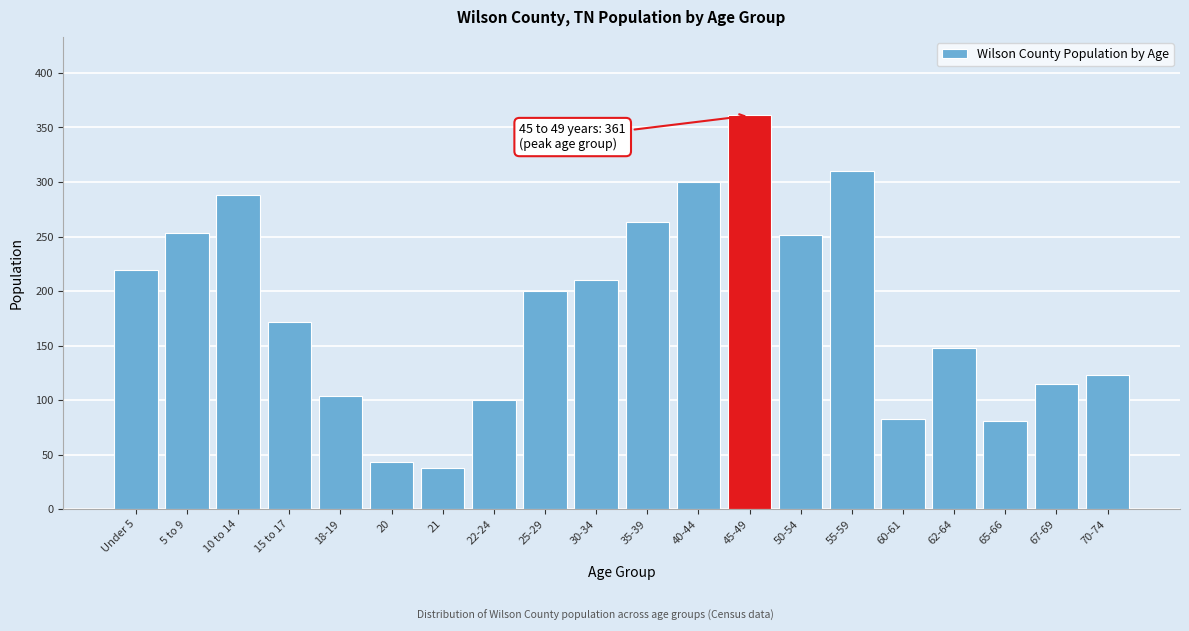

Reading left to right, extract all data points from this chart.

Under 5=219	5 to 9=253	10 to 14=288	15 to 17=172	18-19=104	20=43	21=38	22-24=100	25-29=200	30-34=210	35-39=263	40-44=300	45-49=361	50-54=251	55-59=310	60-61=83	62-64=148	65-66=81	67-69=115	70-74=123